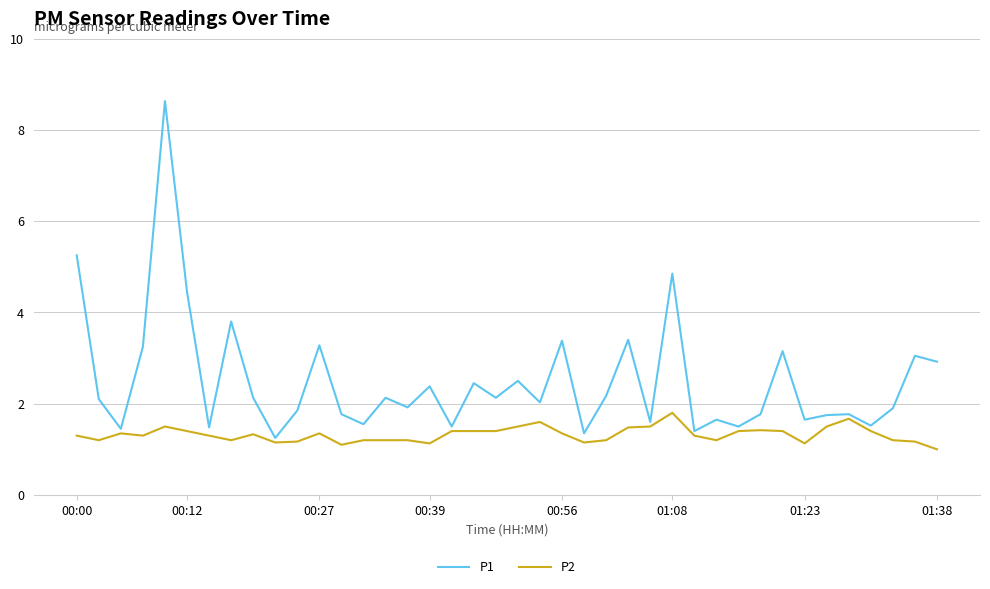

Which series has the widest spread of values?

P1